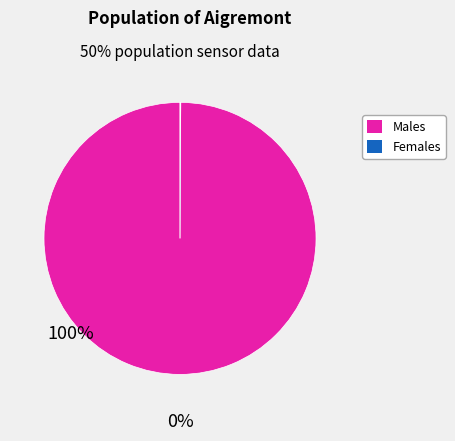

Does any single category account for the majority?

Yes